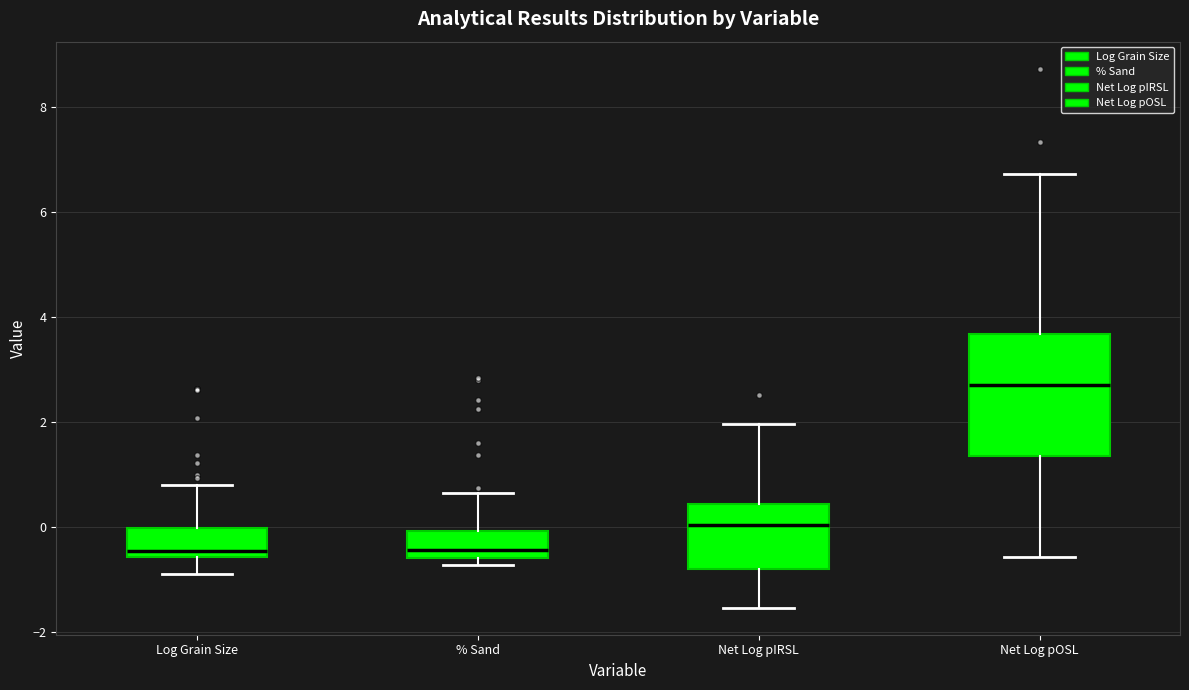

Which box is the tallest, from its lower edge to its upper edge?

Net Log pOSL